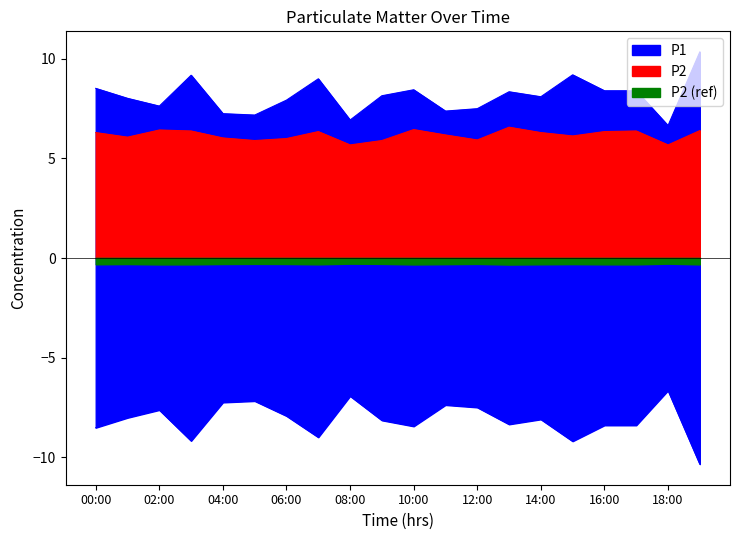

What is the label of the 1st point from the right?

19:00